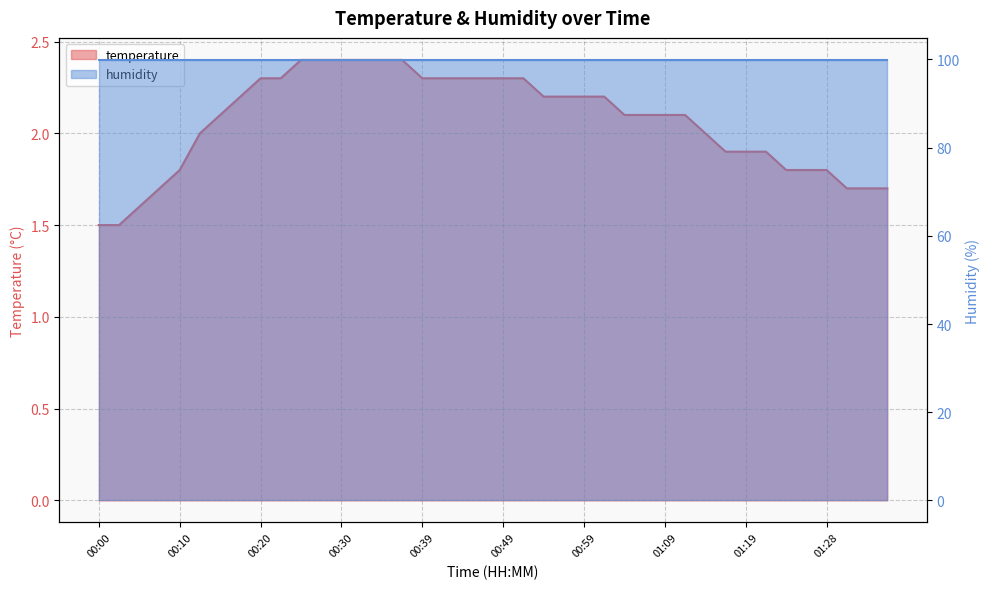

What is the difference between the values at 01:33 and 00:05?

0.1